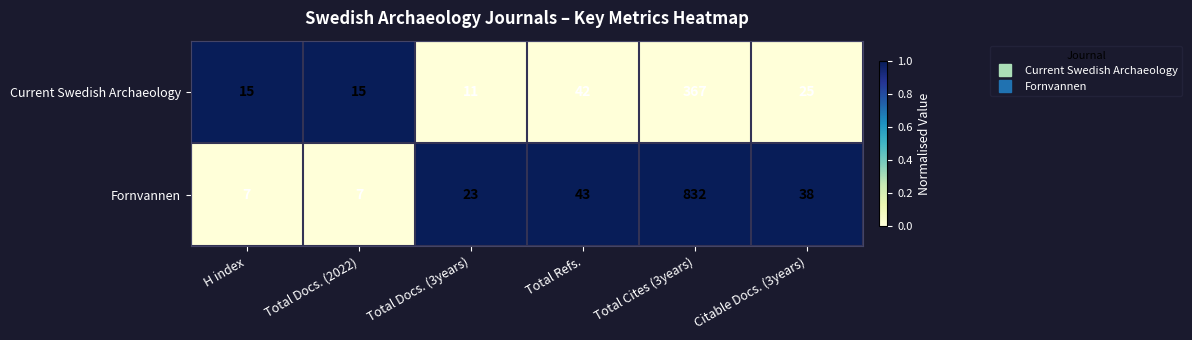

Which series has the widest spread of values?

Fornvannen